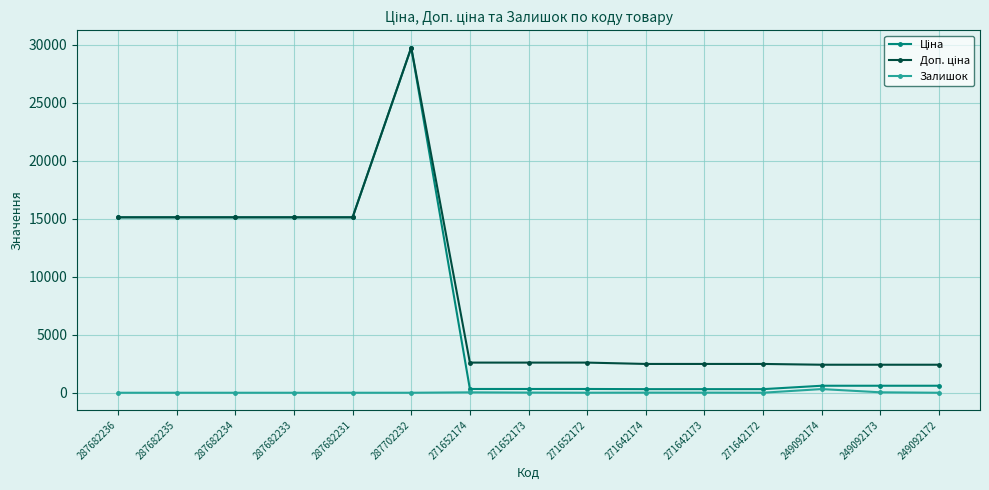

At which category does the chart reach its peak across all series?

287702232